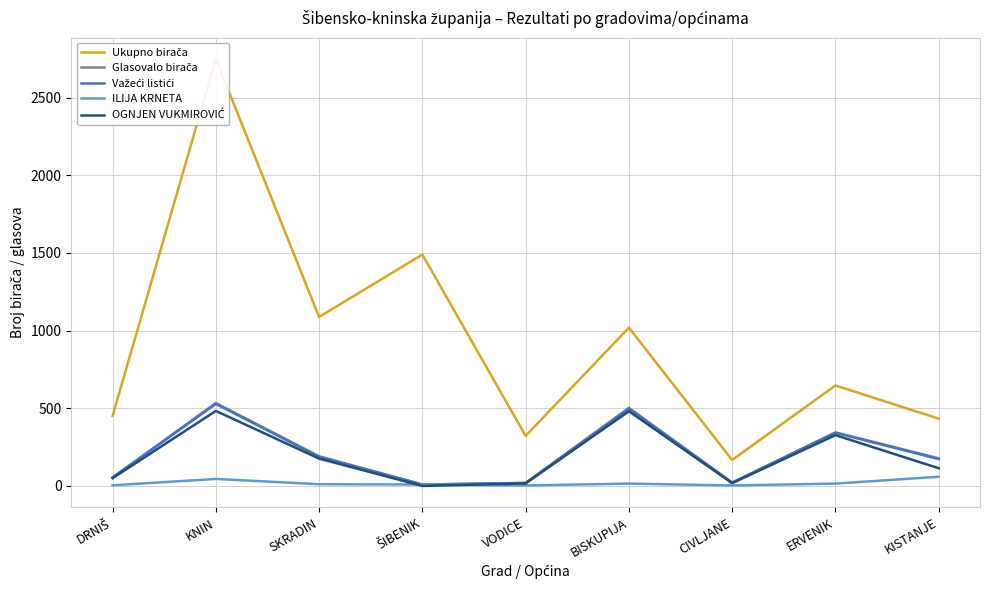

Read the Važeći listići value at SKRADIN.

187